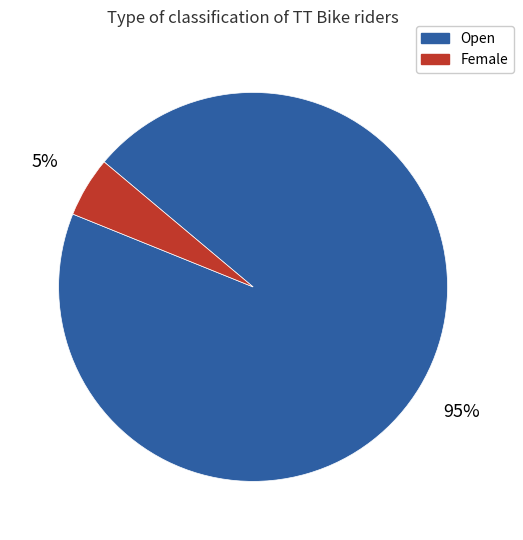

To the nearest percent, what is the average slice percentage?

50%